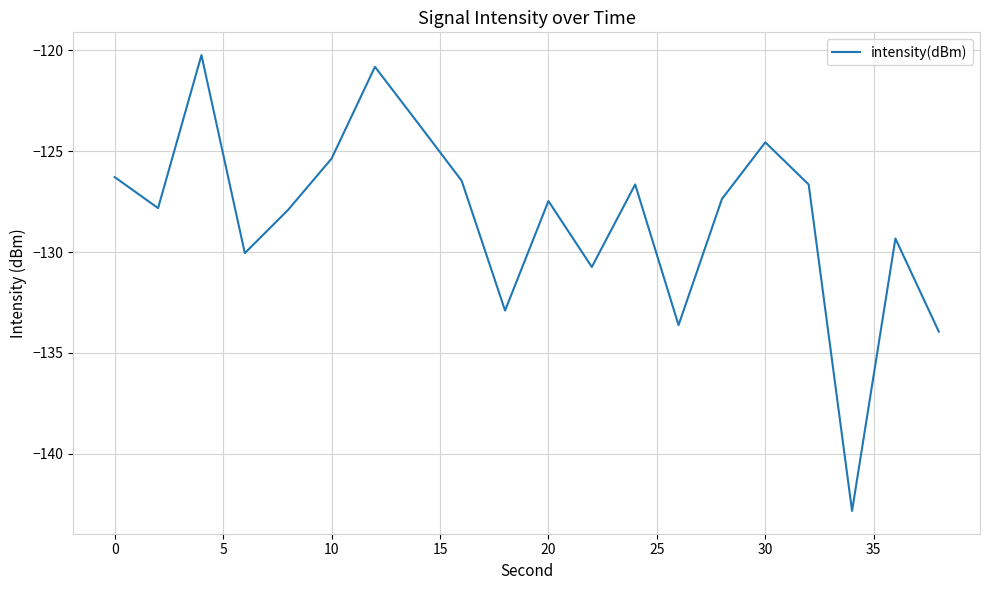

What is the greatest value displayed?

-120.2